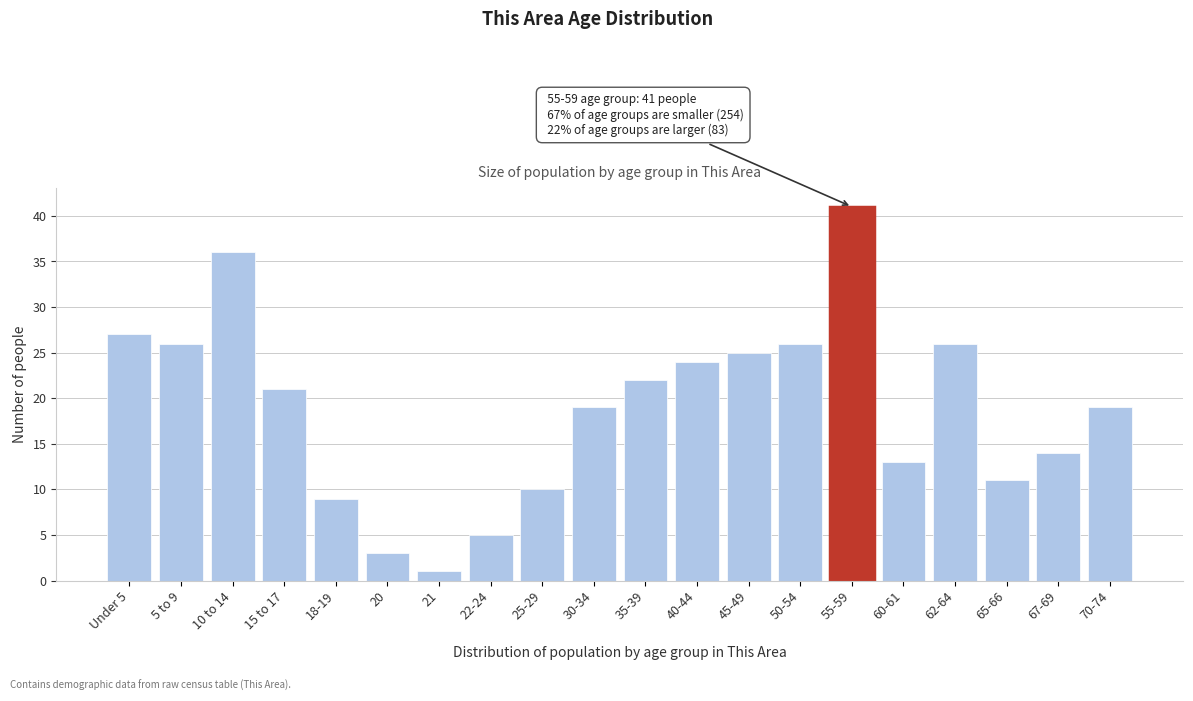

Reading left to right, extract all data points from this chart.

Under 5=27	5 to 9=26	10 to 14=36	15 to 17=21	18-19=9	20=3	21=1	22-24=5	25-29=10	30-34=19	35-39=22	40-44=24	45-49=25	50-54=26	55-59=41	60-61=13	62-64=26	65-66=11	67-69=14	70-74=19